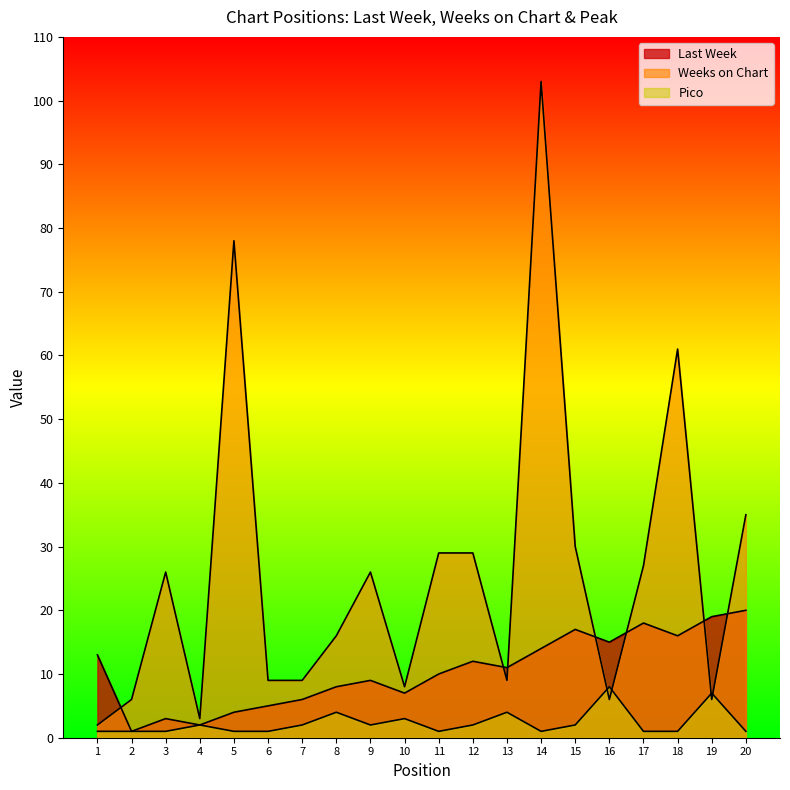

What are all the series names shown in the legend?

Last Week, Weeks on Chart, Pico